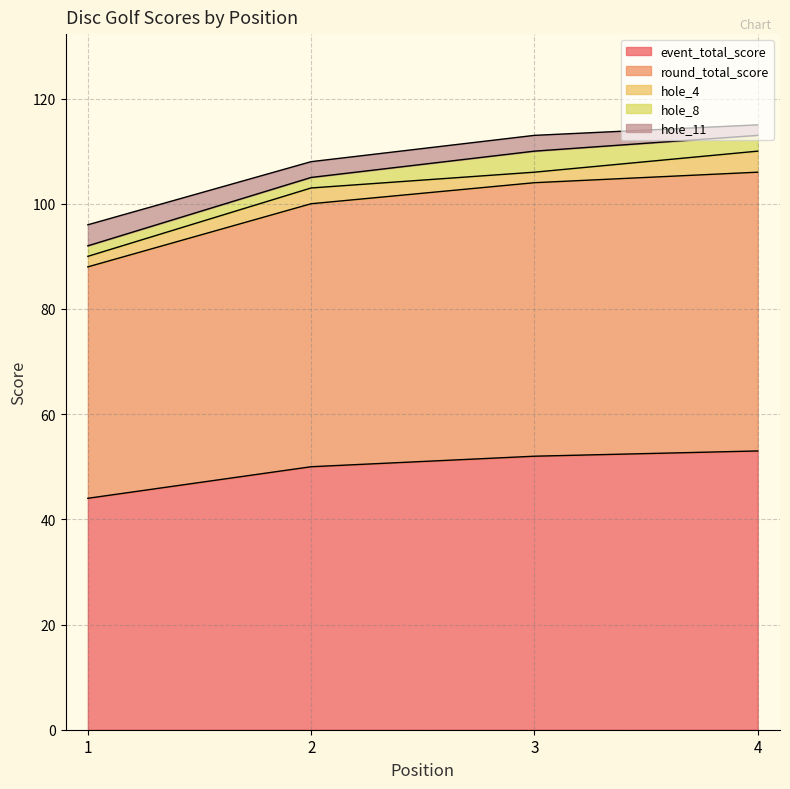

What is the total value across all series at 3?

113